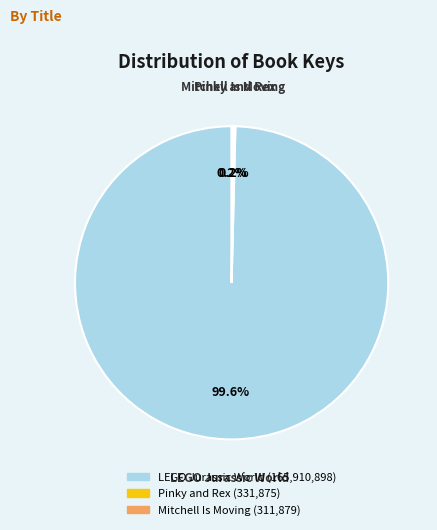

Which slice represents more than half of the pie?

LEGO Jurassic World